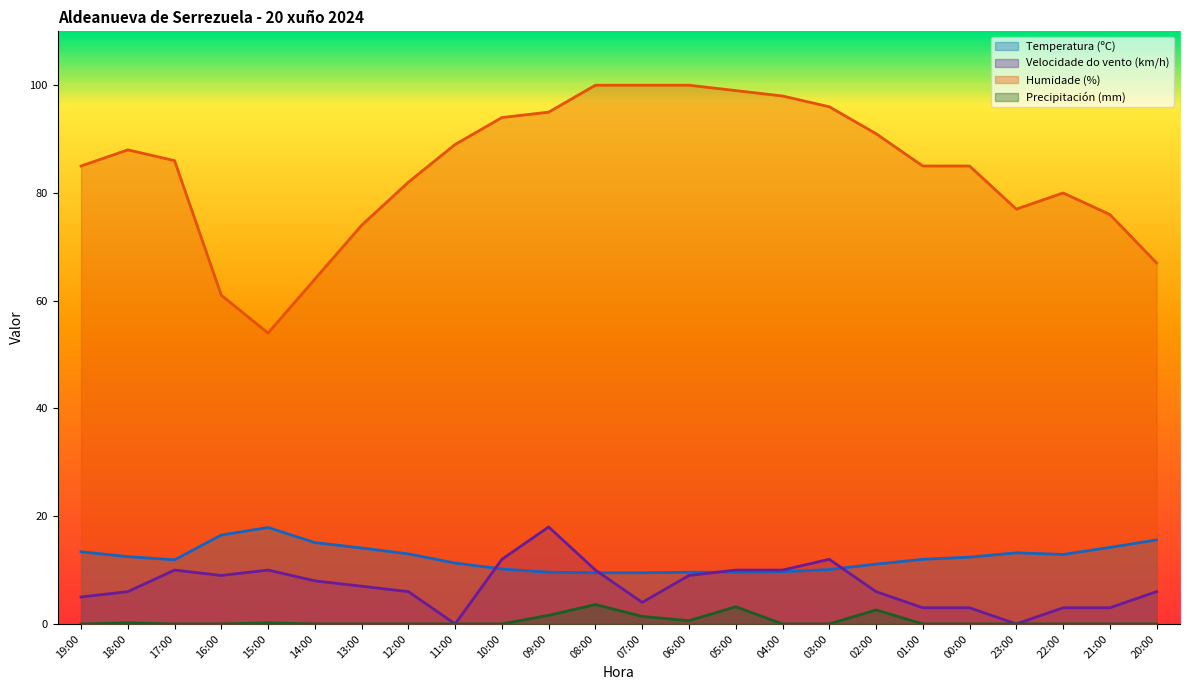

How many lines are shown in the chart?

4